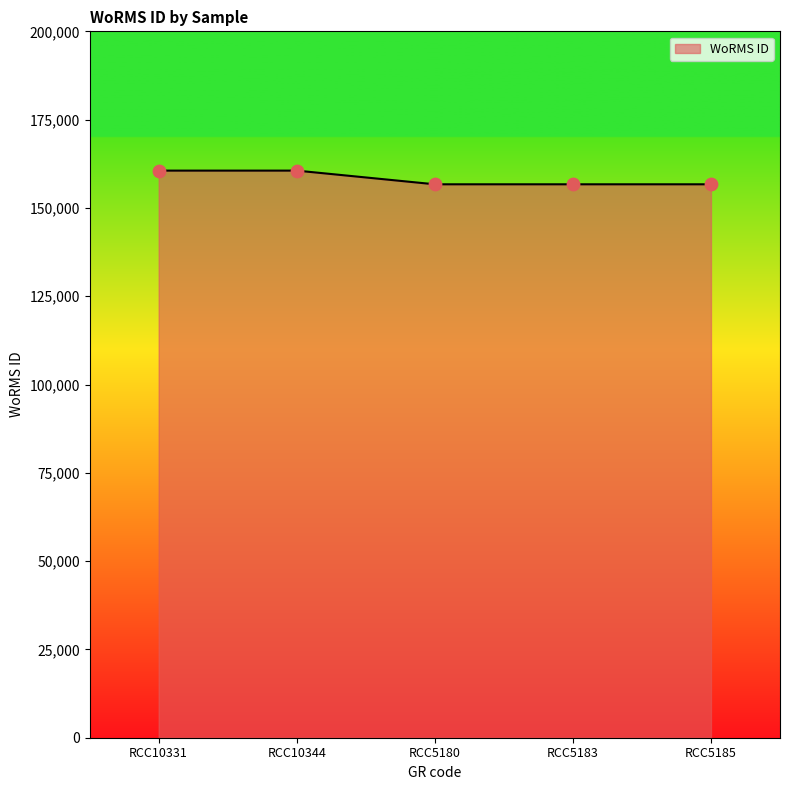

Approximately how many times larger is the value at RCC5185 compared to RCC5183?

1.0